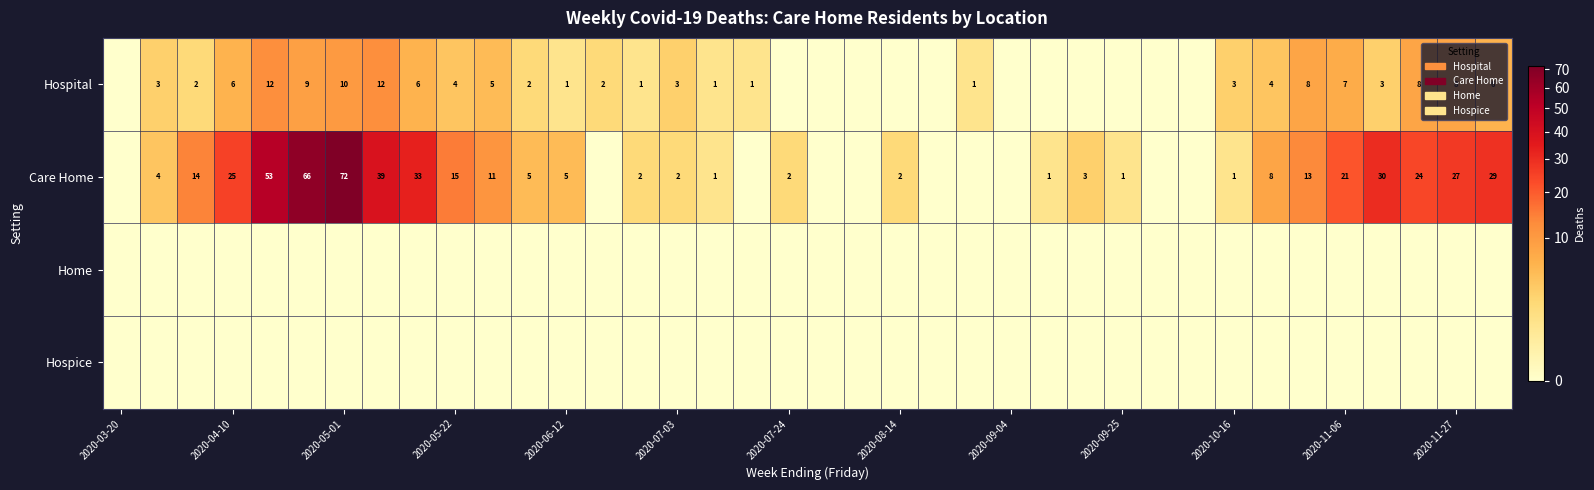

What is the maximum value shown in the chart?

72